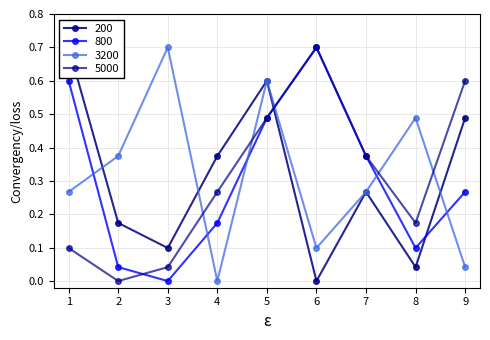

Reading left to right, transcribe all the data shown in this chart.

200: 1=0.7	2=0.2	3=0.1	4=0.4	5=0.6	6=0.0	7=0.3	8=0.0	9=0.5
800: 1=0.6	2=0.0	3=0.0	4=0.2	5=0.5	6=0.7	7=0.4	8=0.1	9=0.3
3200: 1=0.3	2=0.4	3=0.7	4=0.0	5=0.6	6=0.1	7=0.3	8=0.5	9=0.0
5000: 1=0.1	2=0.0	3=0.0	4=0.3	5=0.5	6=0.7	7=0.4	8=0.2	9=0.6